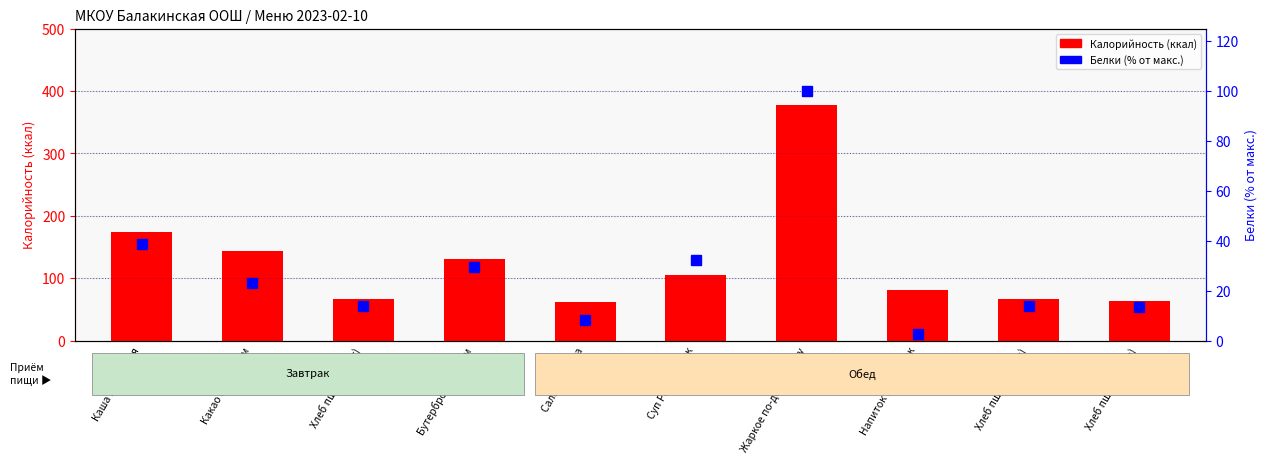

Which series has the largest range (max minus min)?

Калорийность (ккал)